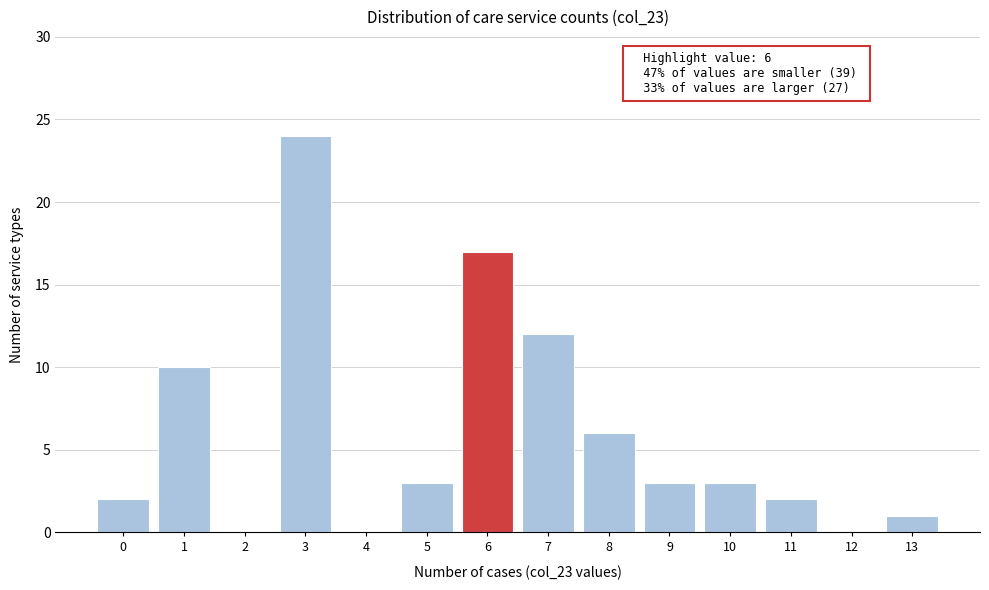

Reading left to right, transcribe all the data shown in this chart.

0=2	1=10	2=0	3=24	4=0	5=3	6=17	7=12	8=6	9=3	10=3	11=2	12=0	13=1